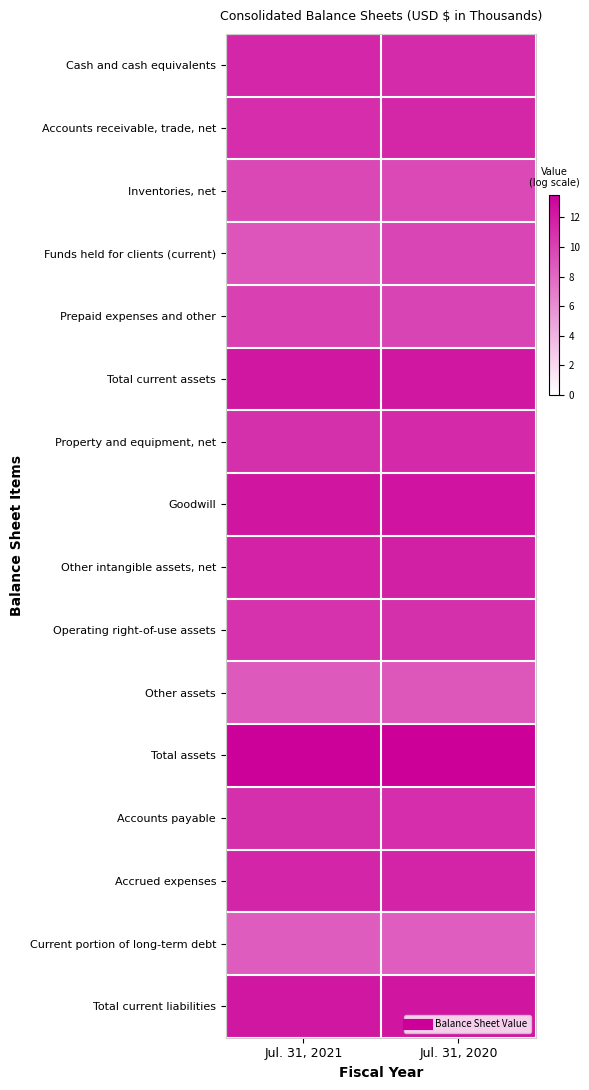

What is the total value across all series at Jul. 31, 2021?

175.1